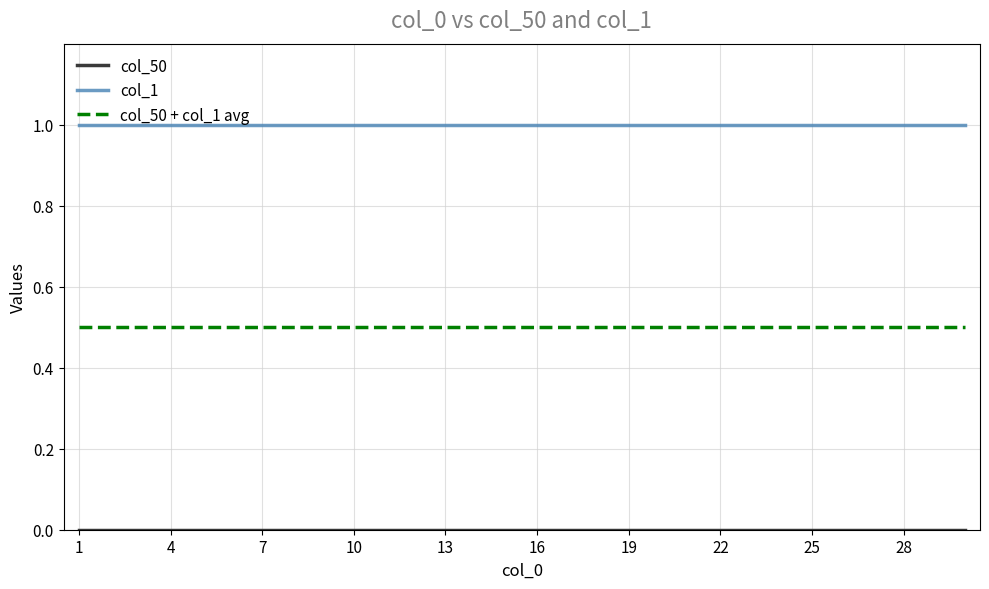

What is the lowest value of the col_1 series?

1.0